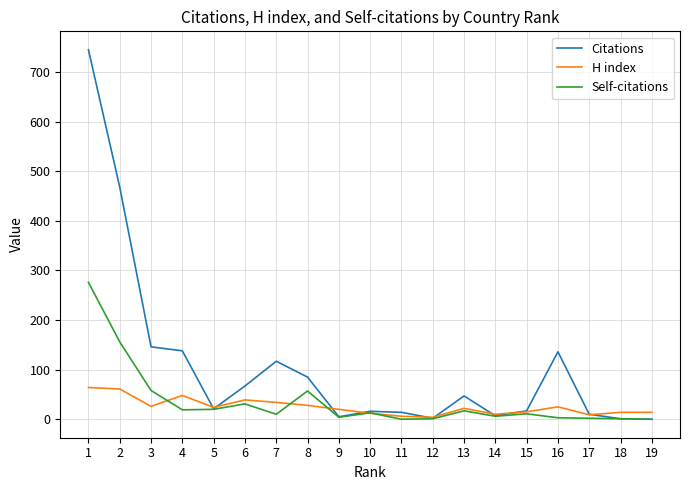

Which category has the highest value in the Citations series?

1